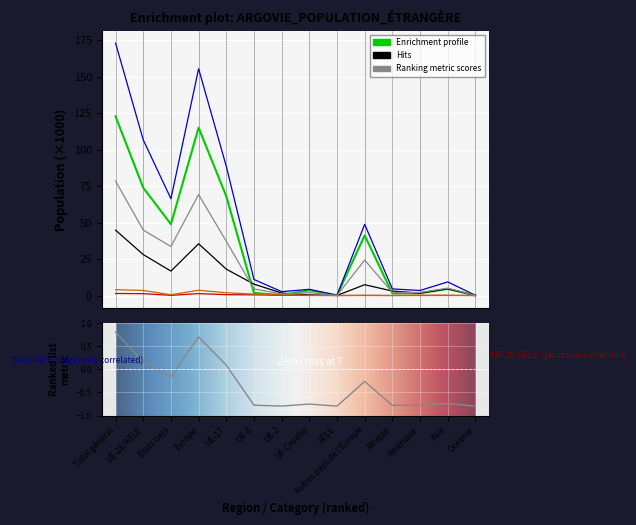

Reading left to right, transcribe all the data shown in this chart.

Total (C): 122.7	73.8	48.9	115.0	68.0	1.7	0.3	3.6	0.1	41.2	1.4	1.6	4.6	0.1
Total (B): 44.8	28.1	16.7	35.5	18.1	7.8	1.7	0.4	0.1	7.4	3.1	1.6	4.5	0.1
Total général: 172.9	106.6	66.3	155.4	88.5	11.0	2.6	4.2	0.2	48.8	4.5	3.5	9.3	0.2
Total (L): 1.4	1.3	0.1	1.3	0.6	0.5	0.2	0.0	0.0	0.0	0.0	0.0	0.1	0.0
Non permanente: 4.0	3.5	0.6	3.6	1.9	1.0	0.4	0.1	0.0	0.1	0.0	0.2	0.2	0.0
Femmes total: 78.4	44.9	33.6	69.2	37.2	4.5	1.1	2.0	0.1	24.3	2.1	2.1	5.0	0.1